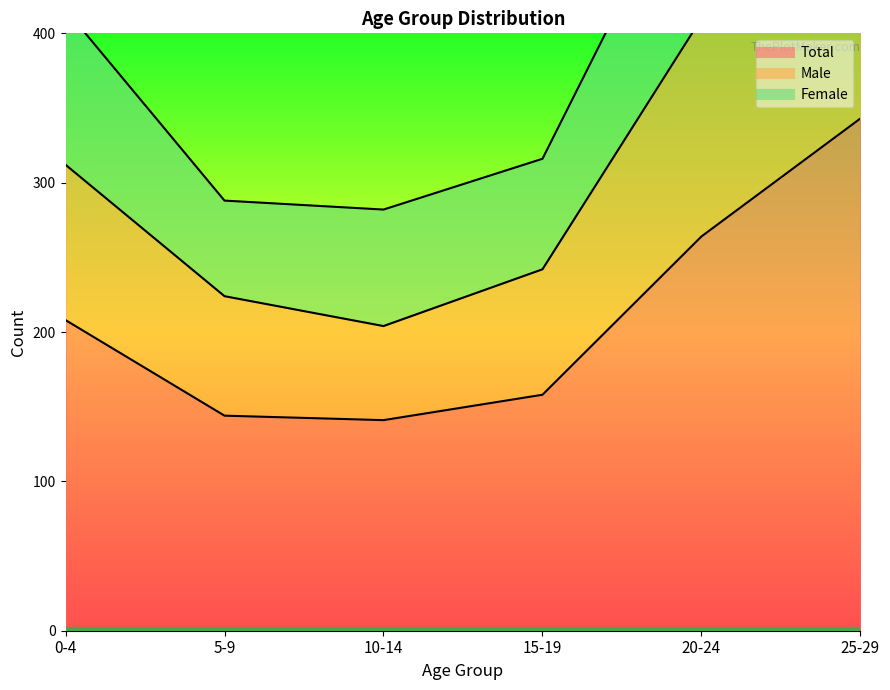

Reading right to left, what are all the values shown in this chart?

Total: 25-29=343	20-24=264	15-19=158	10-14=141	5-9=144	0-4=208
Male: 25-29=524	20-24=410	15-19=242	10-14=204	5-9=224	0-4=312
Female: 25-29=686	20-24=528	15-19=316	10-14=282	5-9=288	0-4=416